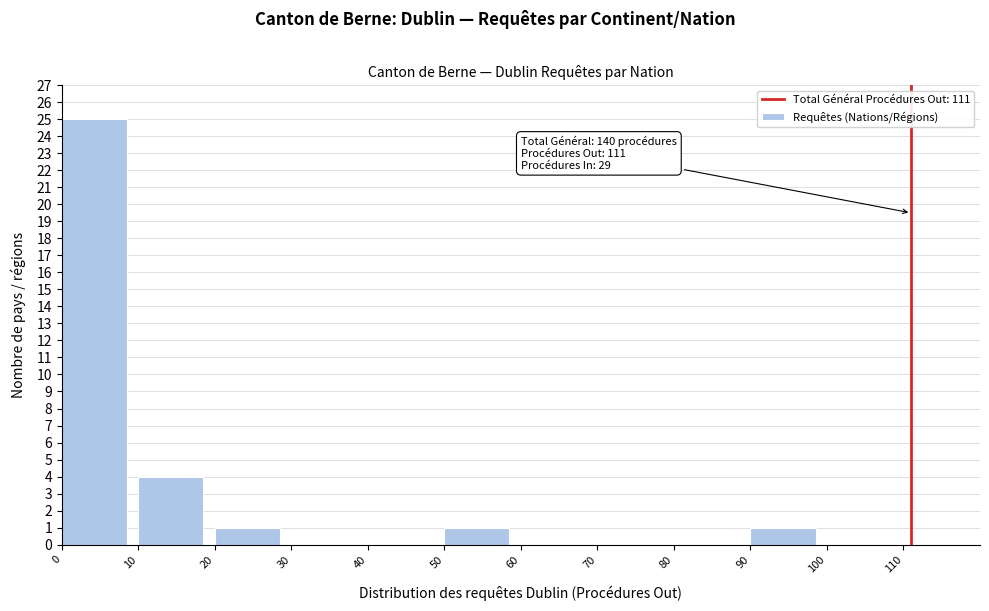

Which range on the x-axis has the tallest bar?

0 to 10